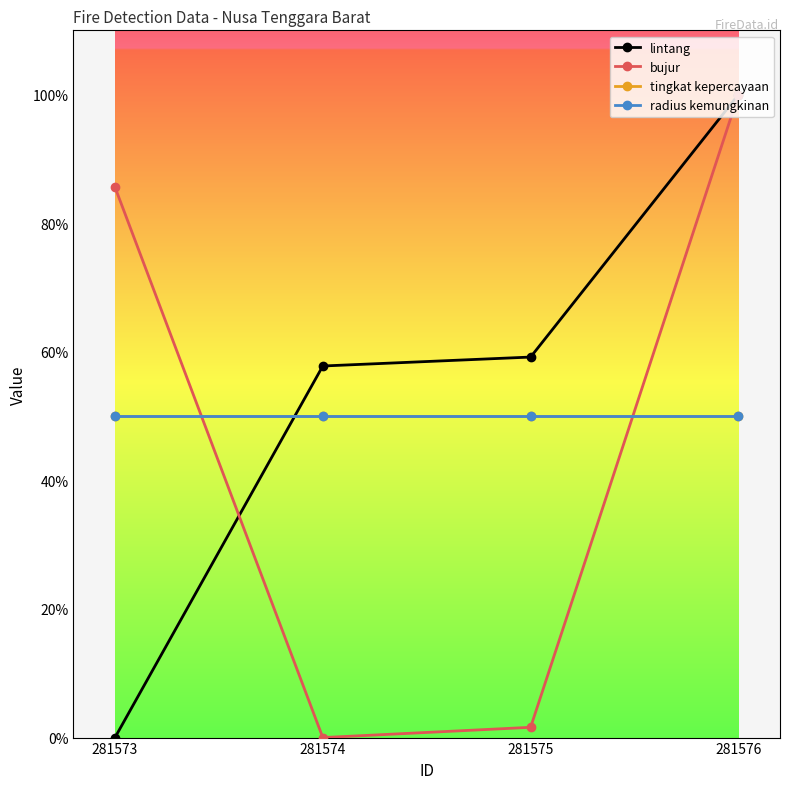

Reading left to right, list all the values displayed in this chart.

lintang: 0.0	57.8	59.2	100.0
bujur: 85.6	0.0	1.6	100.0
tingkat kepercayaan: 50.0	50.0	50.0	50.0
radius kemungkinan: 50.0	50.0	50.0	50.0